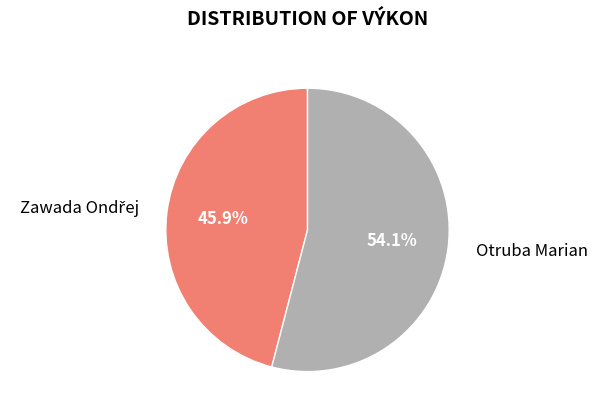

The Otruba Marian slice represents 54% of the pie. True or false?

True